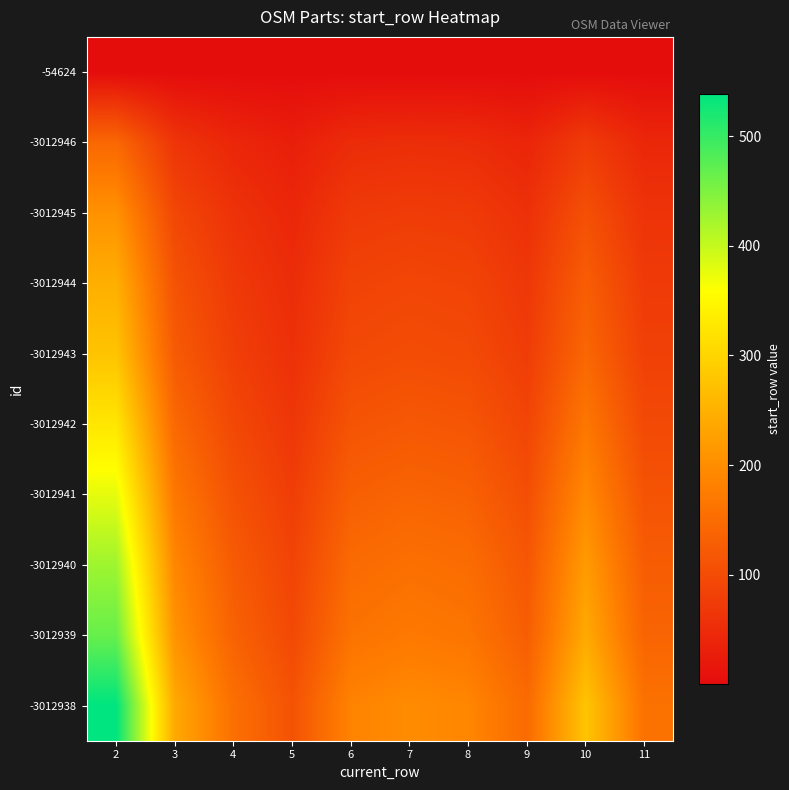

Rank the series by their maximum value, from lowest to highest.

-54624, -3012946, -3012945, -3012944, -3012943, -3012942, -3012941, -3012940, -3012939, -3012938